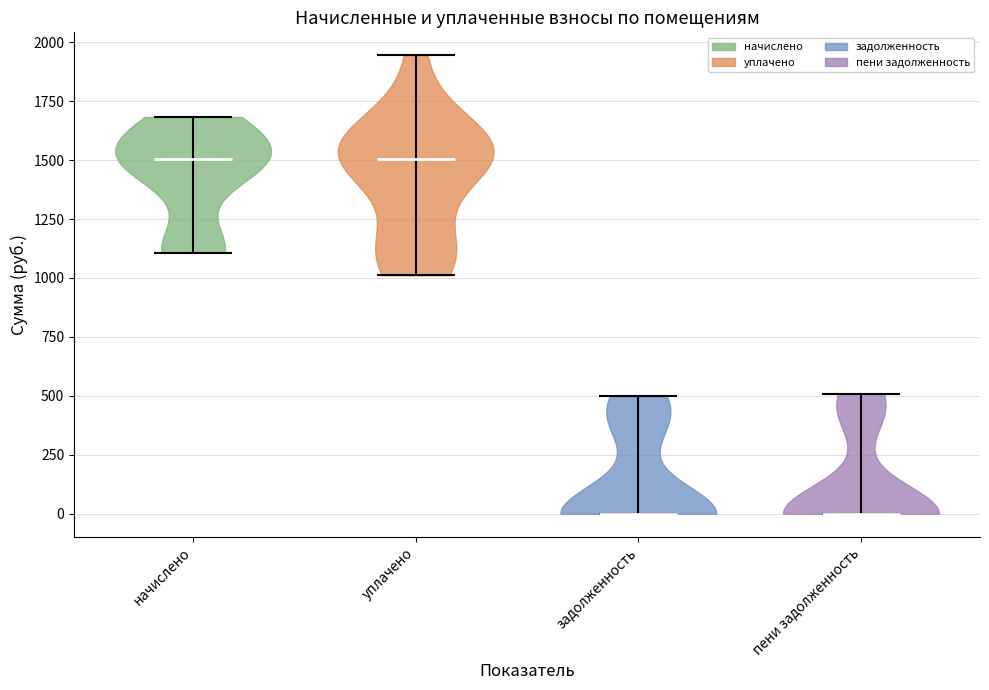

What is the highest point the violin for начислено reaches on the y-axis? The values are not printed on the chart, so give them approximately, as read against the axis.

1700